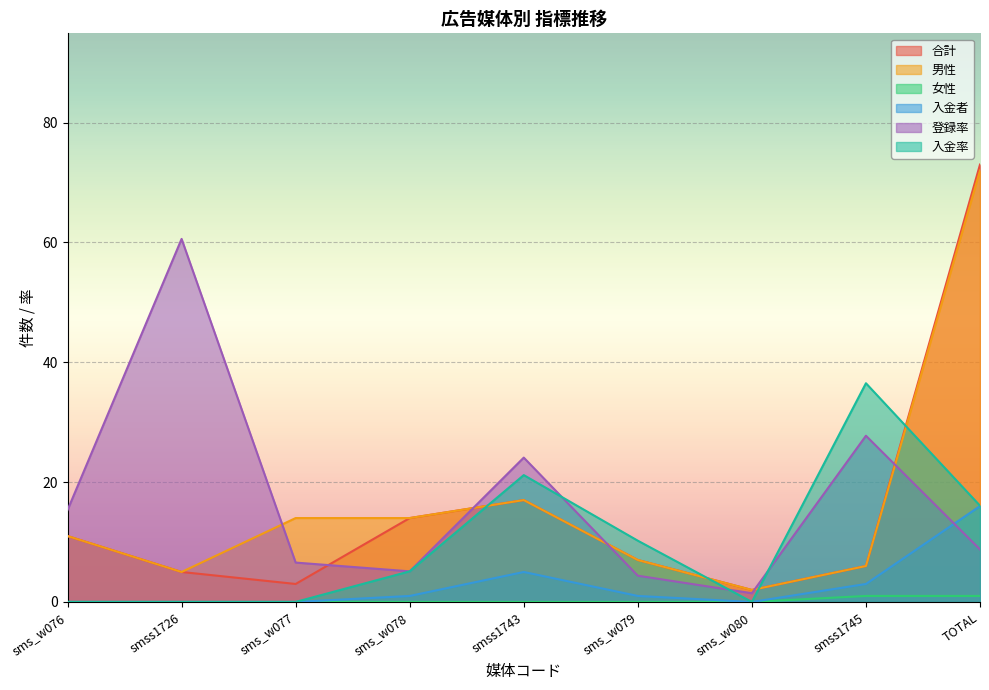

True or false: 女性 and 入金率 cross at least once.

False